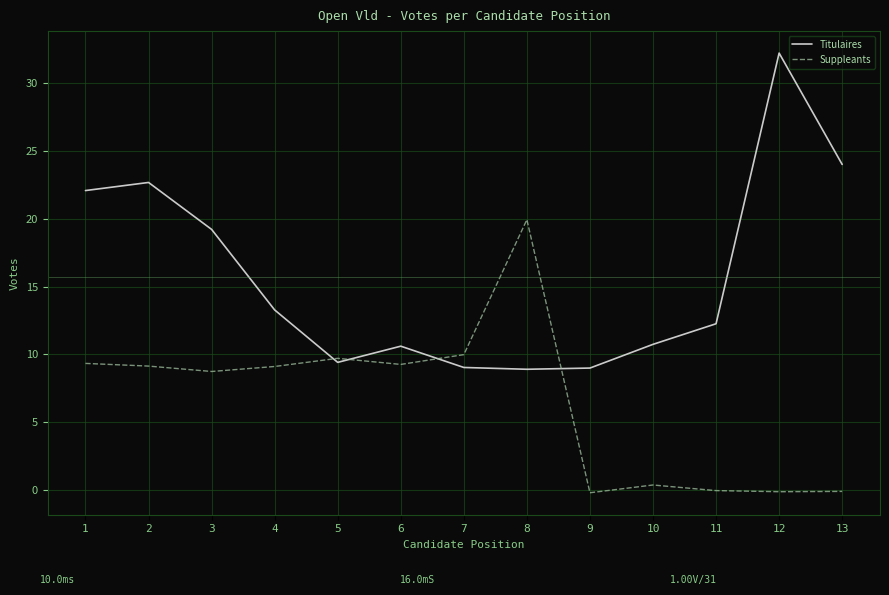

Where does the Titulaires series first go above 12?

1